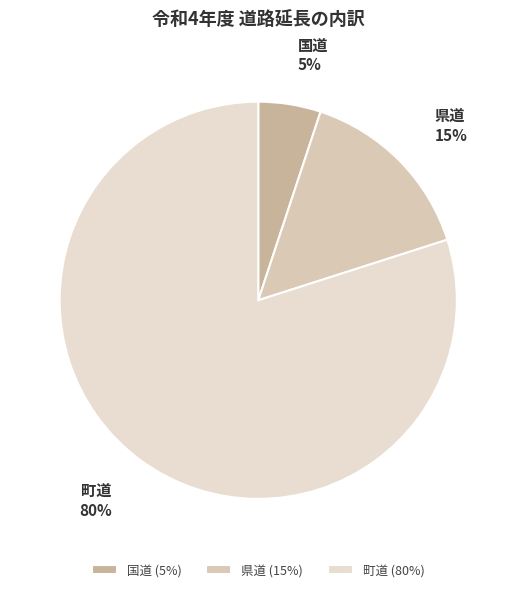

Rank the categories by value from lowest to highest.

国道, 県道, 町道